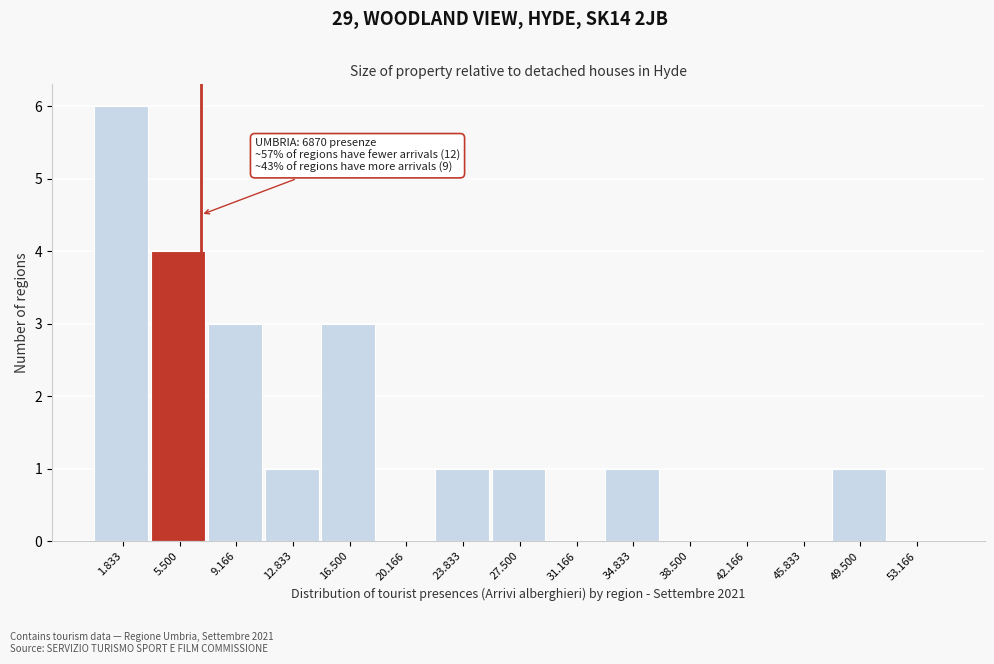

Reading left to right, transcribe all the data shown in this chart.

1.833=6	5.500=4	9.166=3	12.833=1	16.500=3	20.166=0	23.833=1	27.500=1	31.166=0	34.833=1	38.500=0	42.166=0	45.833=0	49.500=1	53.166=0